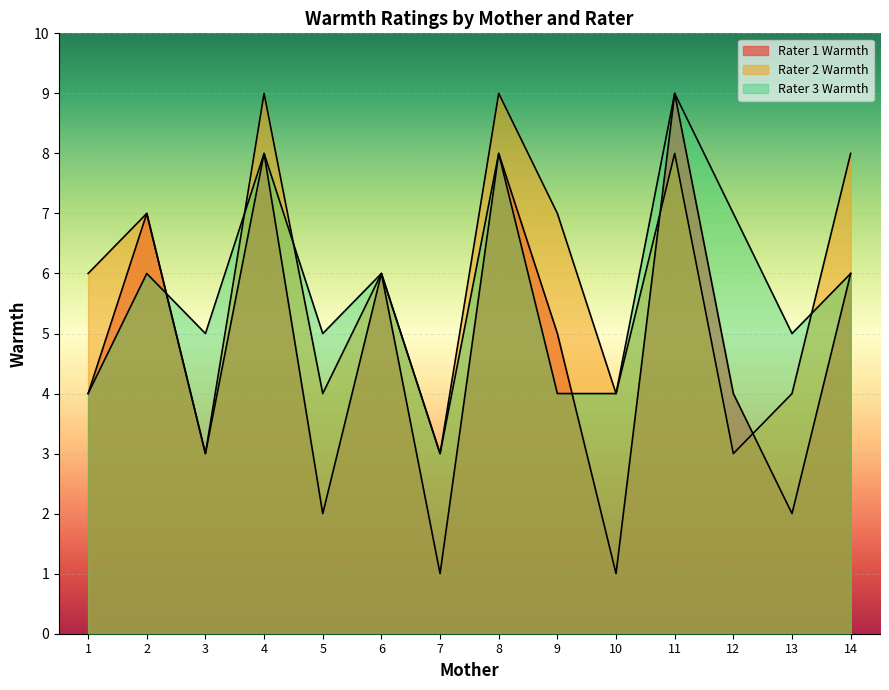

What is the difference between the highest and lowest values at 12?

4